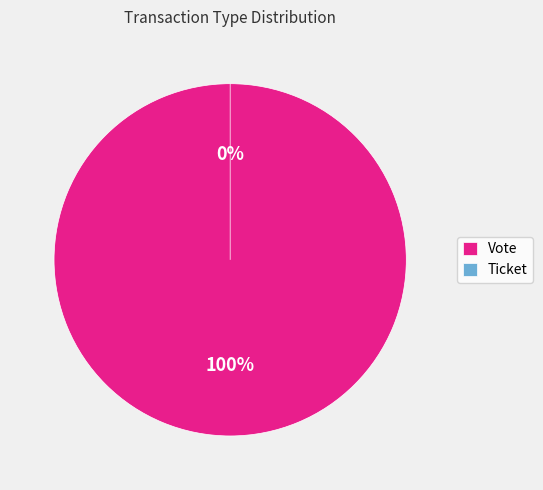

What is the largest slice in the pie chart?

Vote